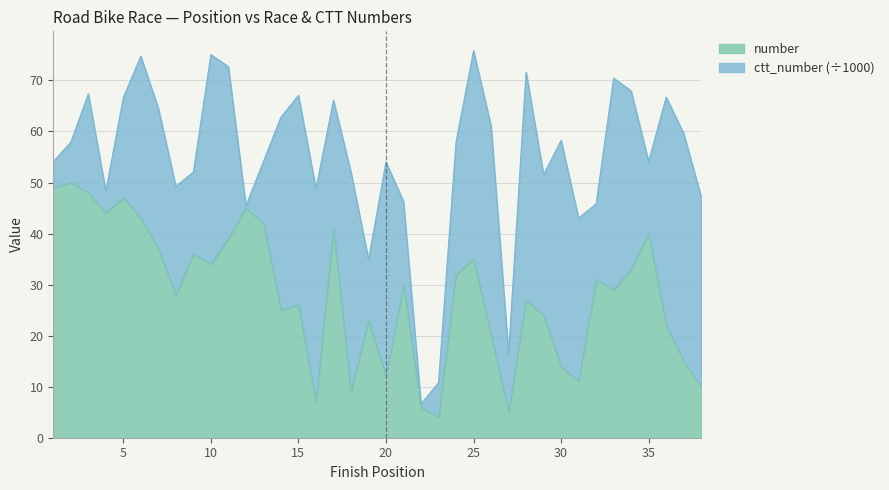

How many values exceed 30?

18